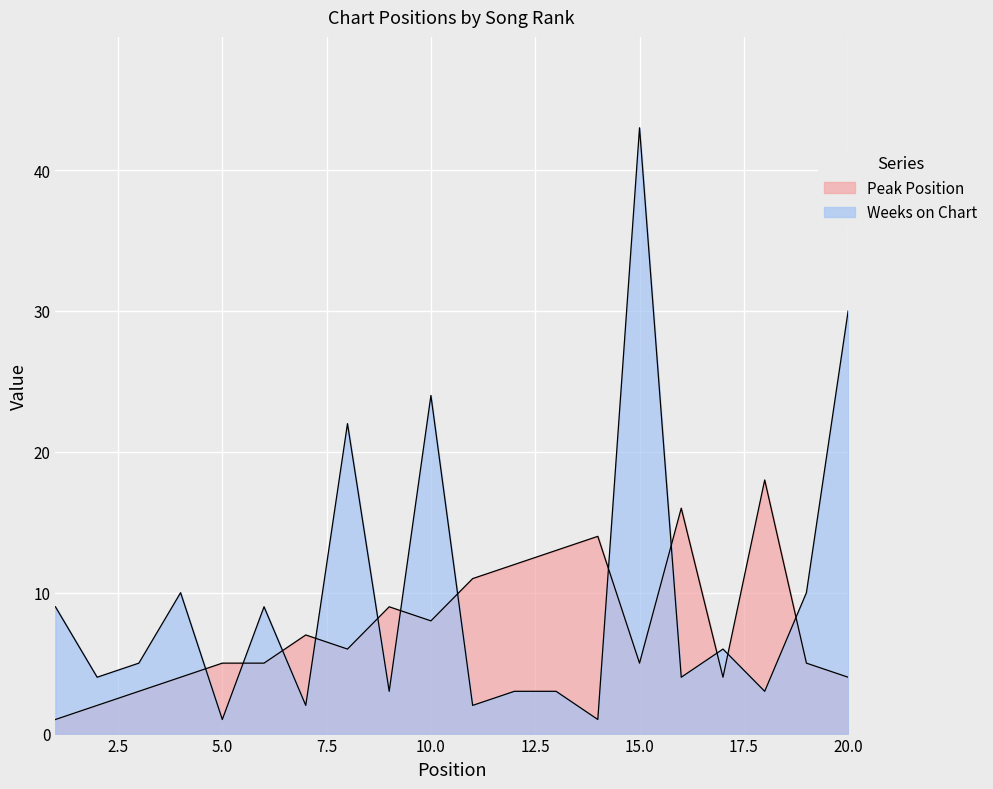

Which category has the highest value in the Weeks on Chart series?

15